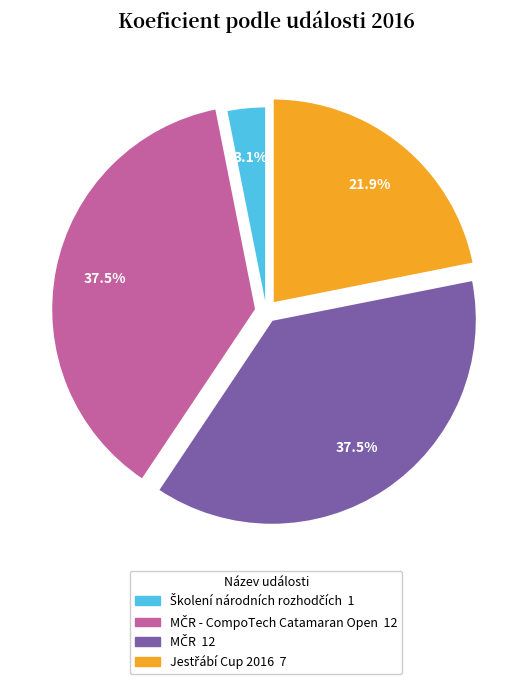

How many slices are in this pie chart?

4